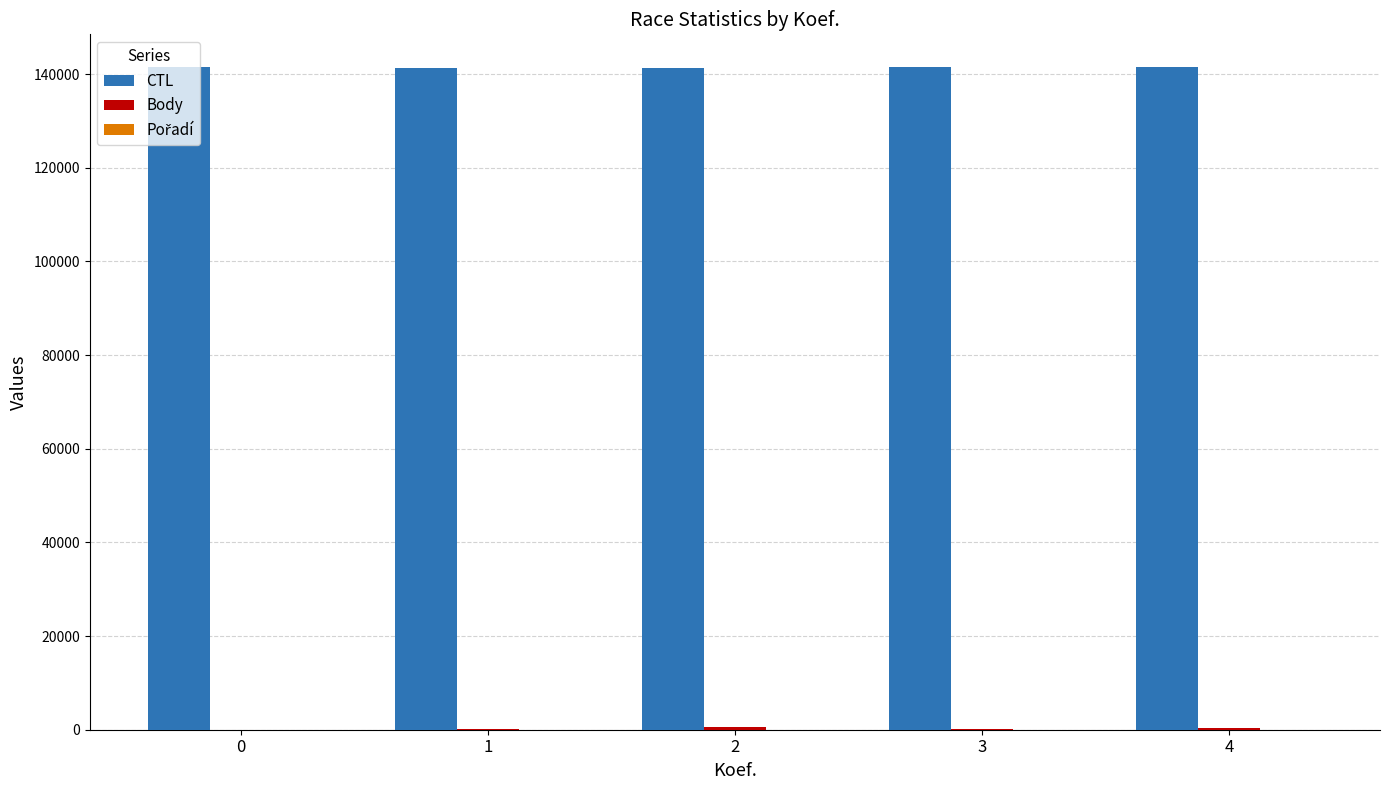

What is the greatest value displayed?

141415